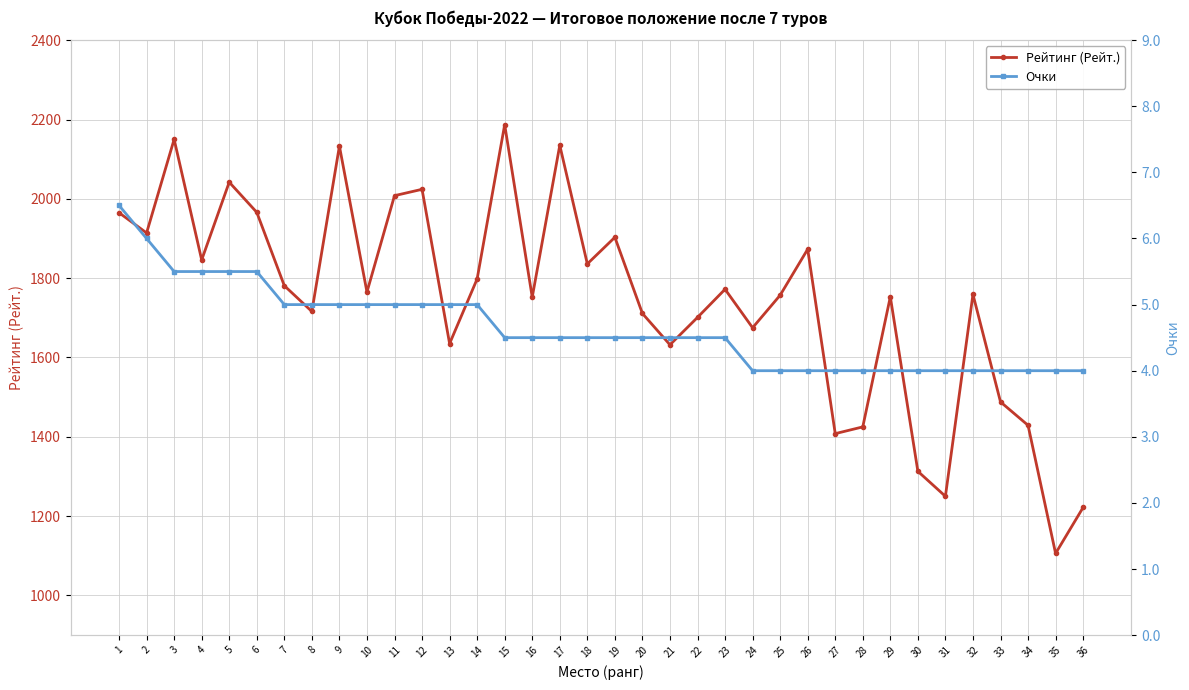

True or false: Рейтинг (Рейт.) has more than 2 points higher than both neighbors.

True